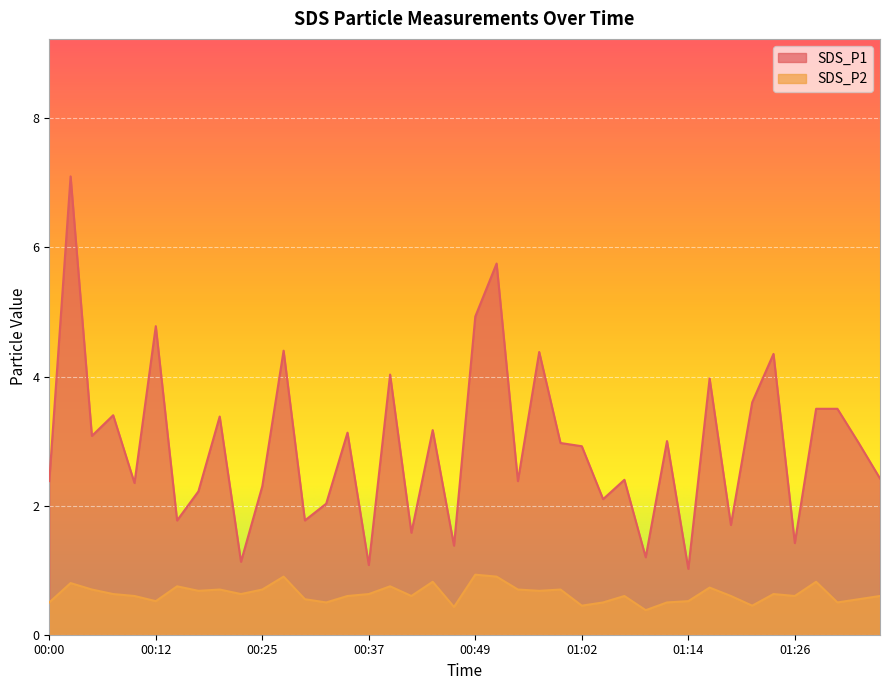

What is the spread (max minus min) of values at 00:30?

1.2